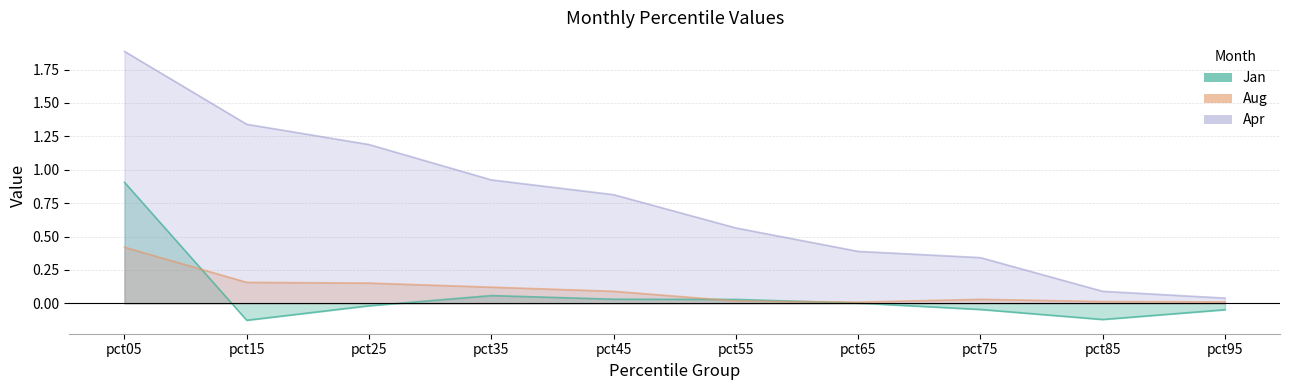

The Apr series shows 0.0 at pct95. True or false?

True